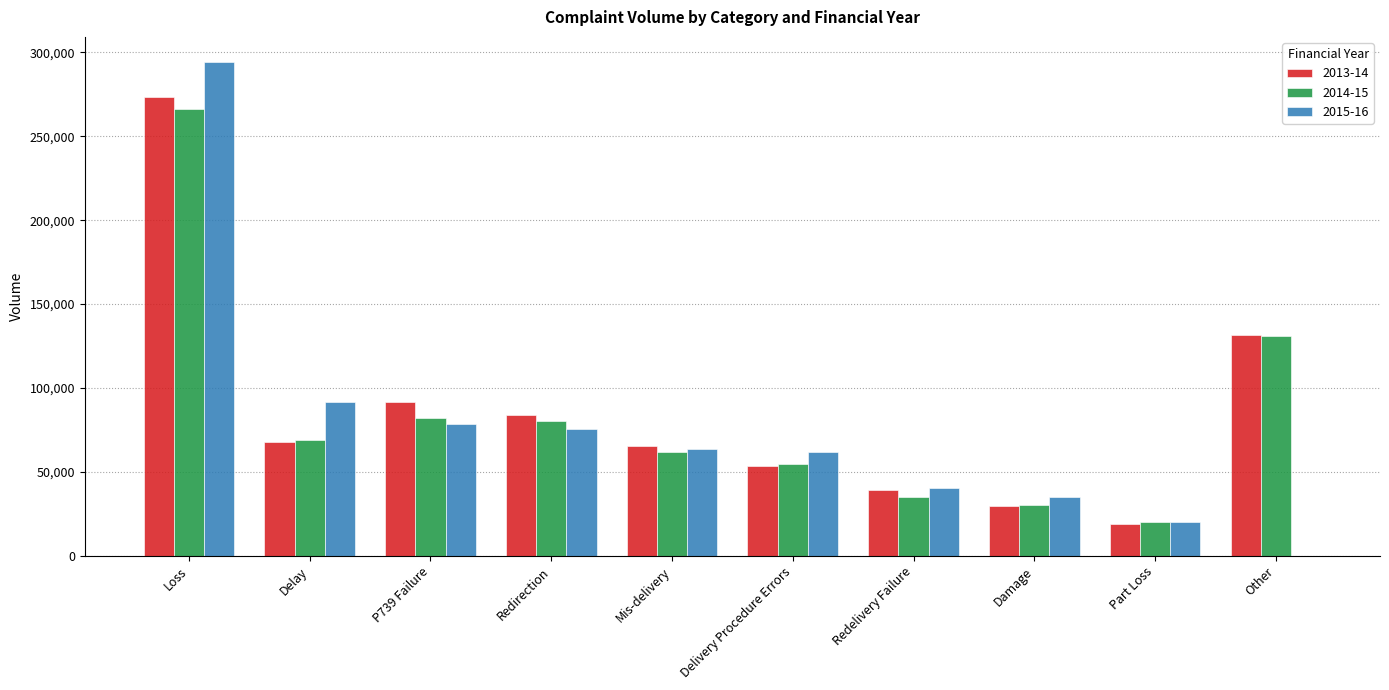

What are all the series names shown in the legend?

2013-14, 2014-15, 2015-16